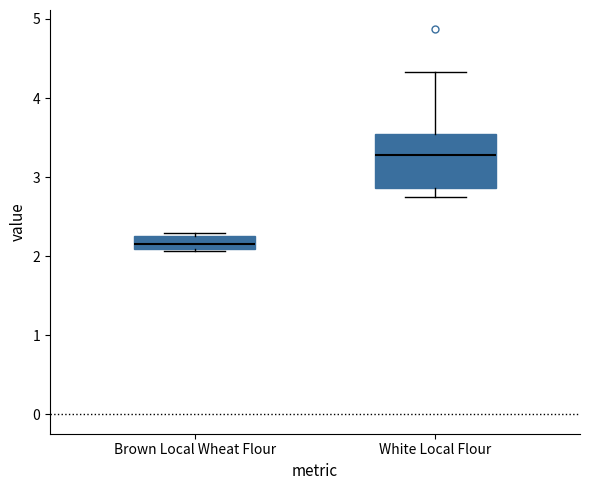

Reading left to right, read every box against the y-axis: the position of its median line, the range the box covers, and the ends of its whiskers. The values are not printed on the chart, so give them approximately, as read against the axis.

Brown Local Wheat Flour: median 2.2, box 2.1 to 2.3, whiskers 2.1 to 2.3 (just above the box's upper edge)
White Local Flour: median 3.3, box 2.9 to 3.5, whiskers 2.8 to 4.3